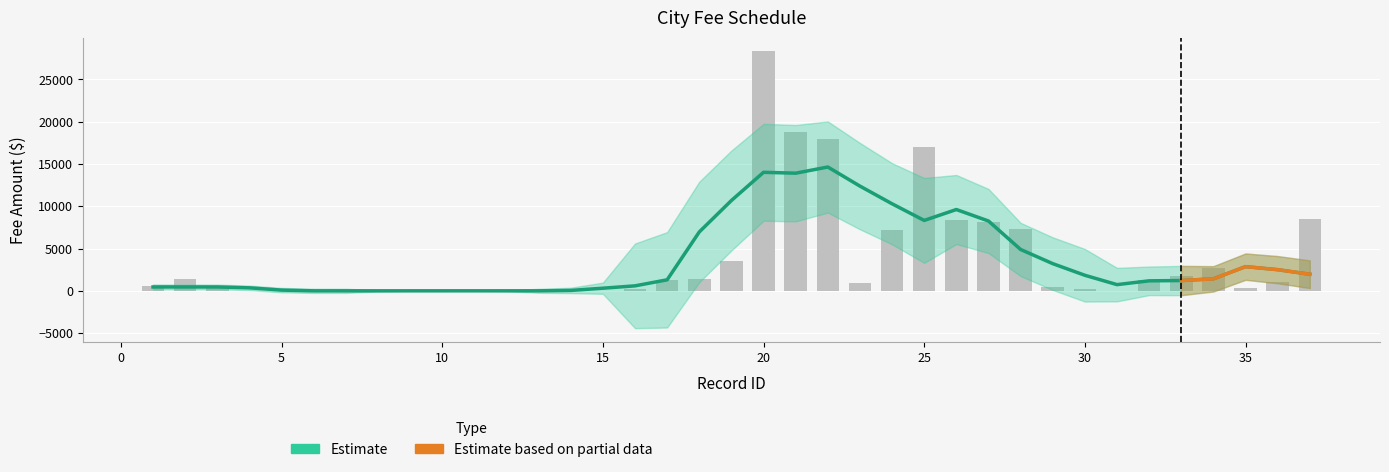

How many bars are there in total?

37